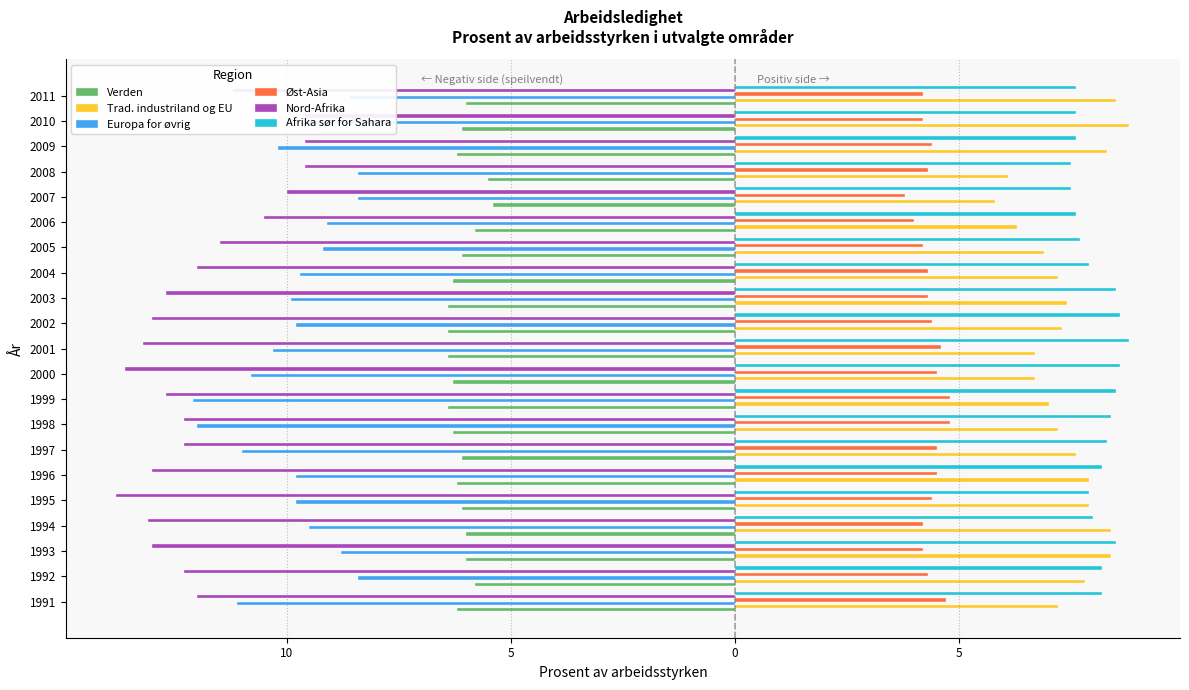

The value of Afrika sør for Sahara at 2008 is 7.5. True or false?

True